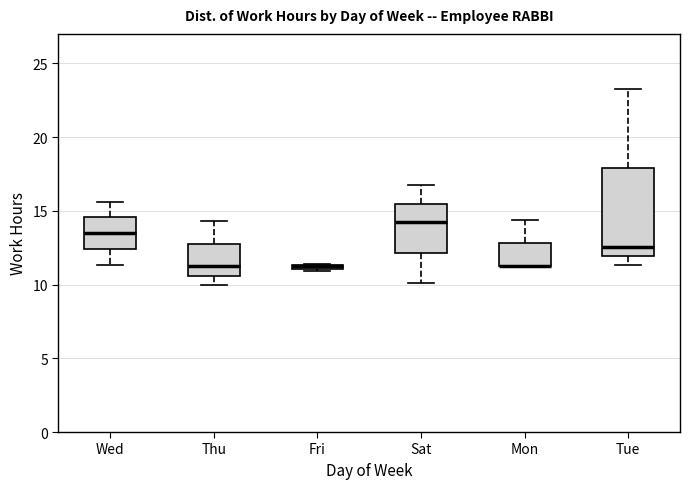

Which box is the tallest, from its lower edge to its upper edge?

Tue